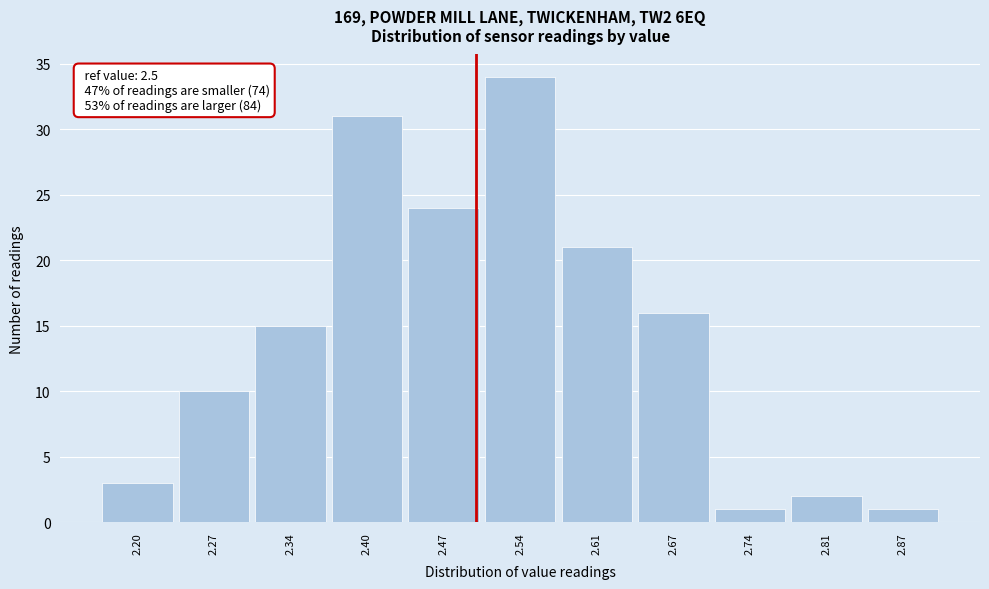

Which range on the x-axis has the tallest bar?

2.505 to 2.572